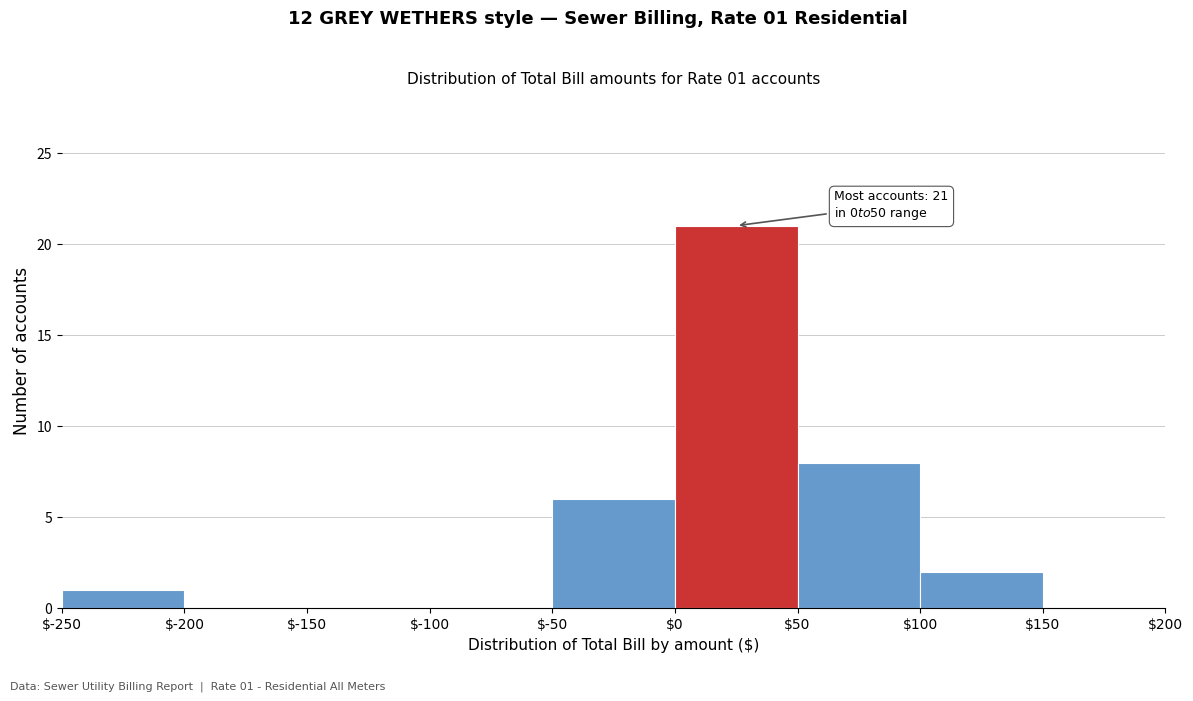

Over which range of the x-axis is the bar tallest?

$0 to $50